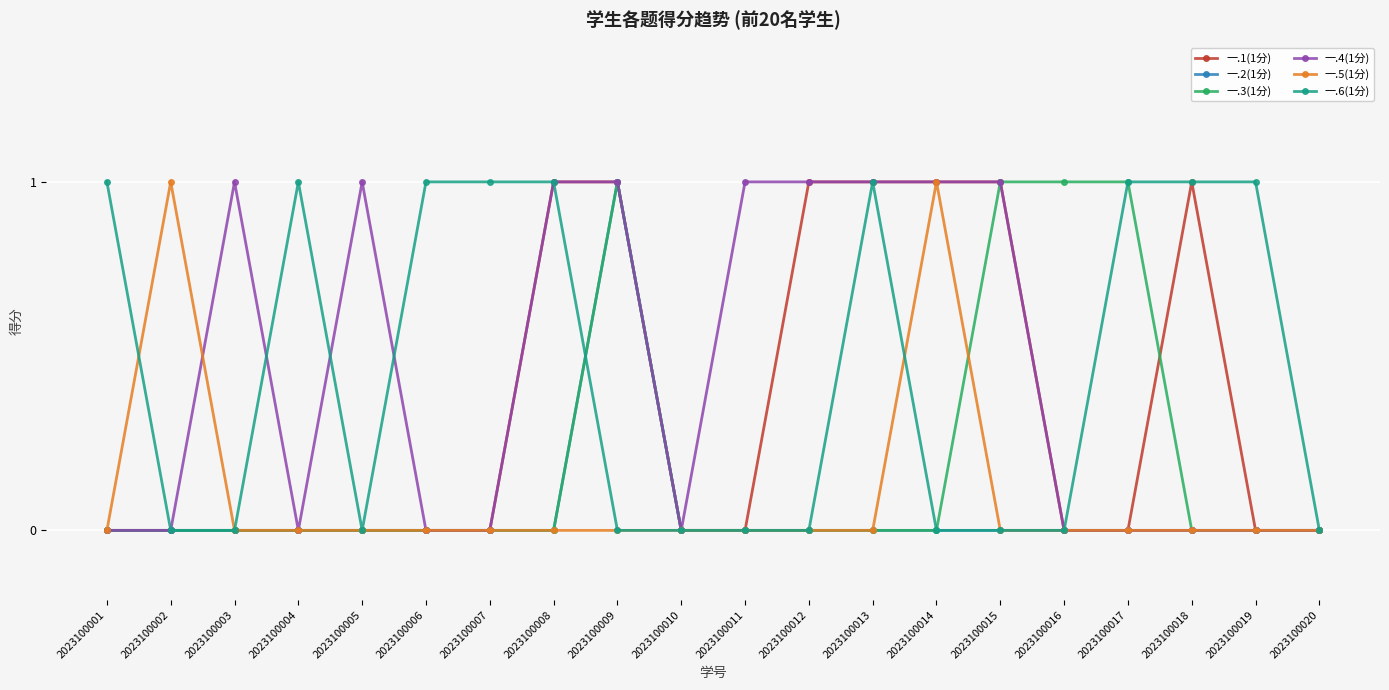

True or false: 一.6(1分) has a value of 0 at 2023100009.

True